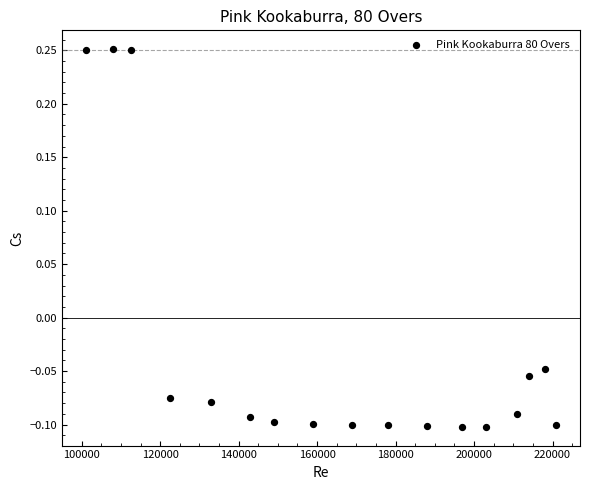

What is the range of X values (max minus min)?

120000.0